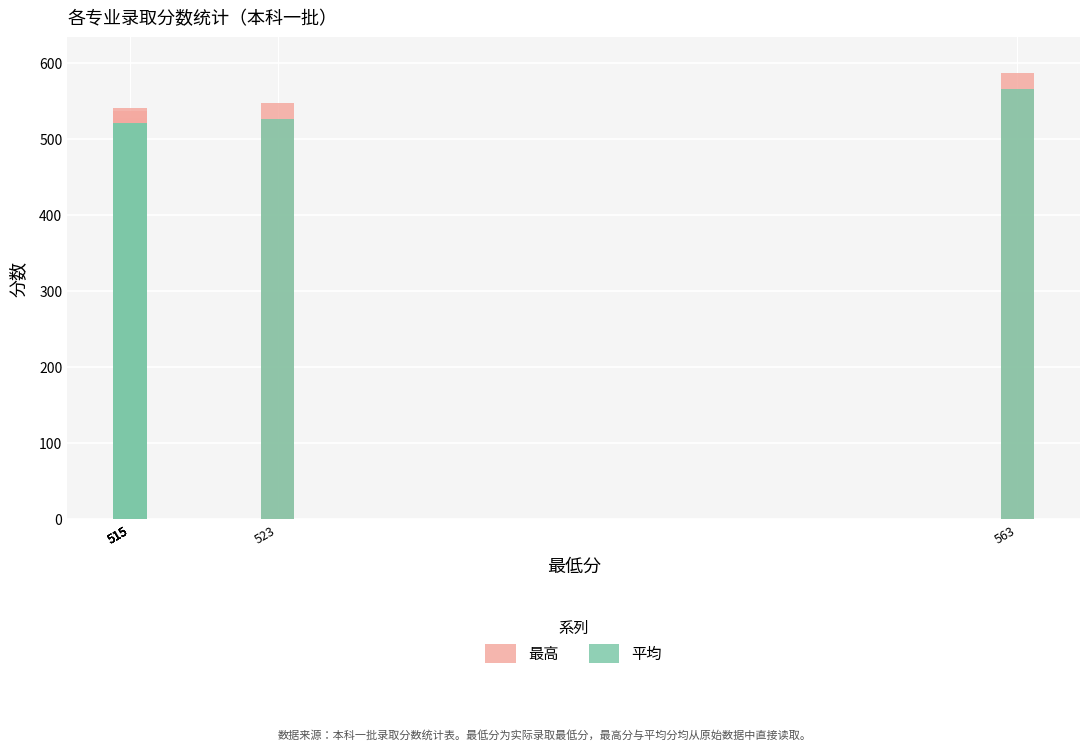

What is the difference between the maximum and minimum values in the 平均 series?

47.3